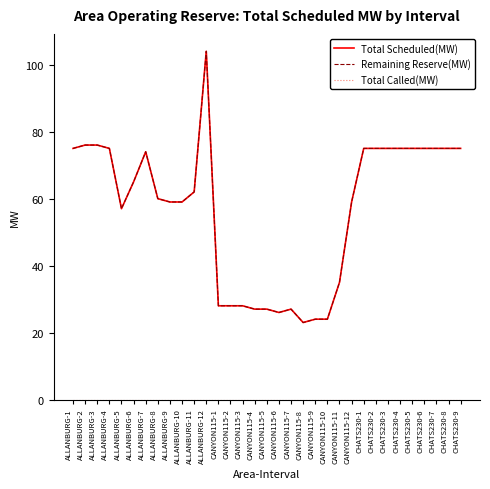

What is the value of the Total Scheduled(MW) point at the 32nd from the left?

75